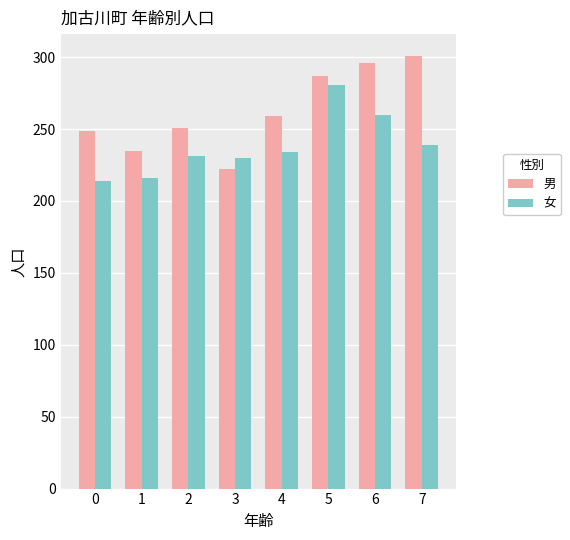

The 女 series shows 152 at 7. True or false?

False